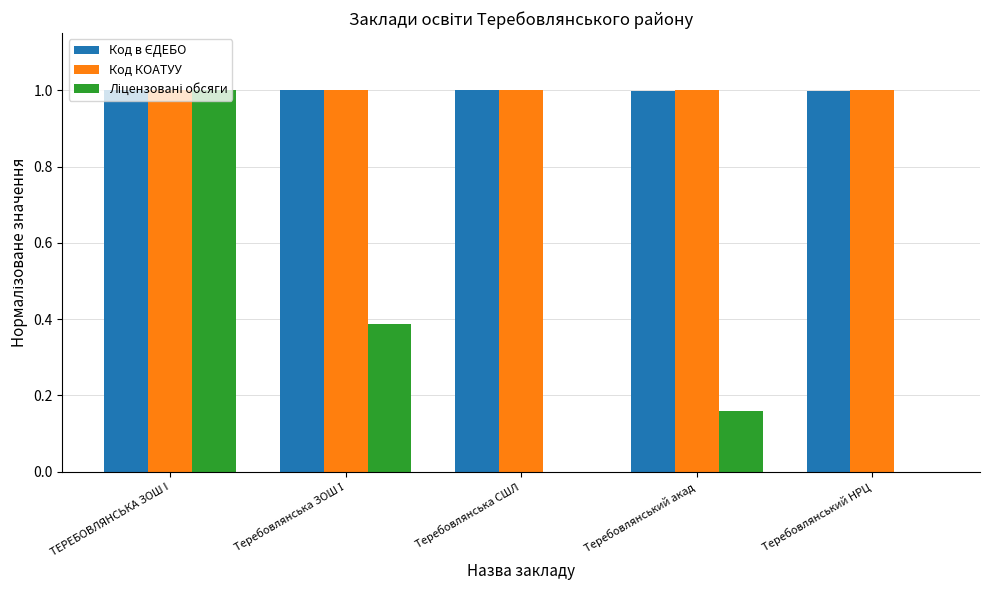

The Код КОАТУУ series shows 1.0 at ТЕРЕБОВЛЯНСЬКА ЗОШ I. True or false?

True